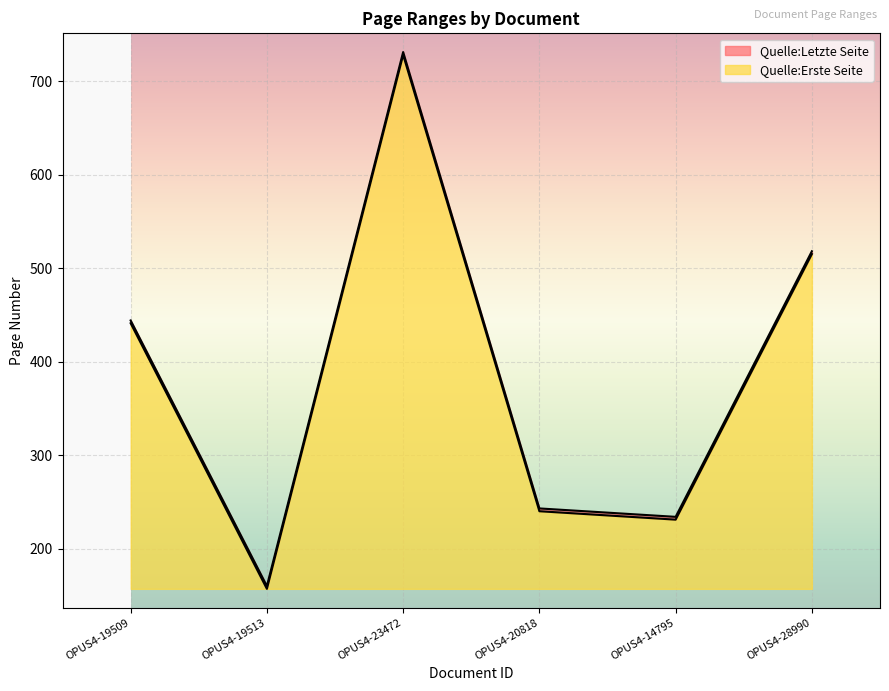

Reading left to right, transcribe all the data shown in this chart.

Quelle:Erste Seite: 444	160	731	243	234	518
Quelle:Letzte Seite: 441	157	728	240	231	515